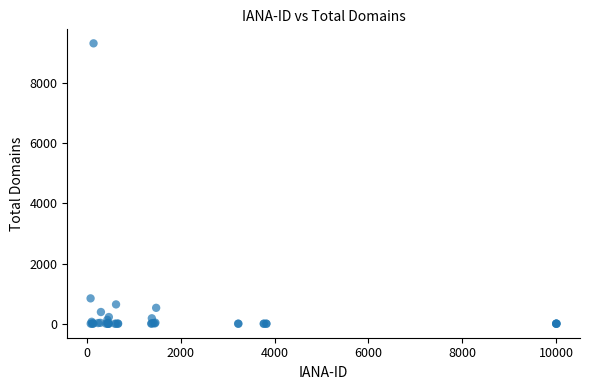

What Y value in the scatter plot is closest to 4663?

843